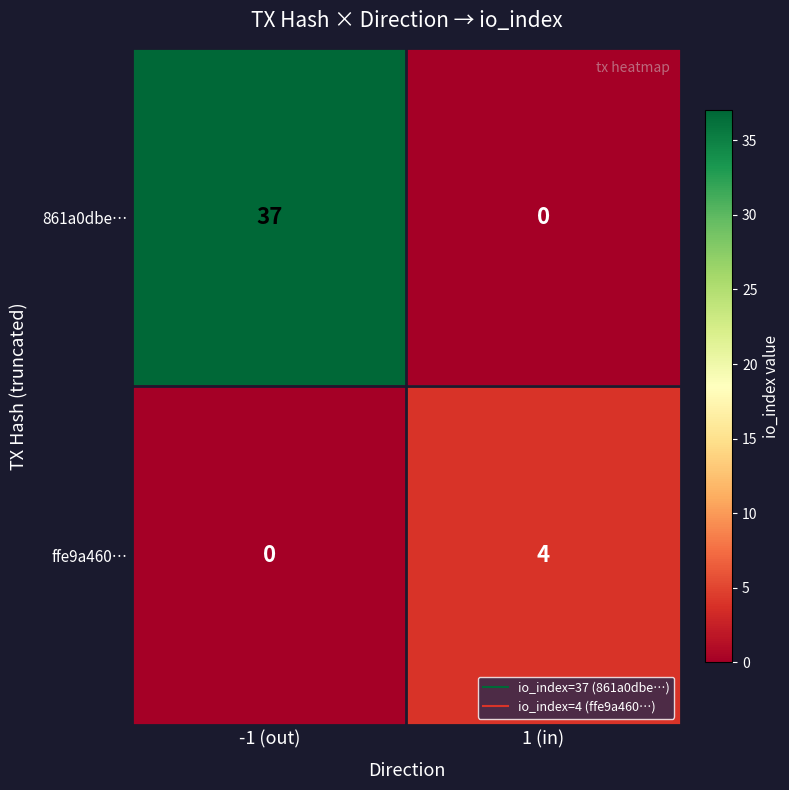

How many series are shown in this chart?

2